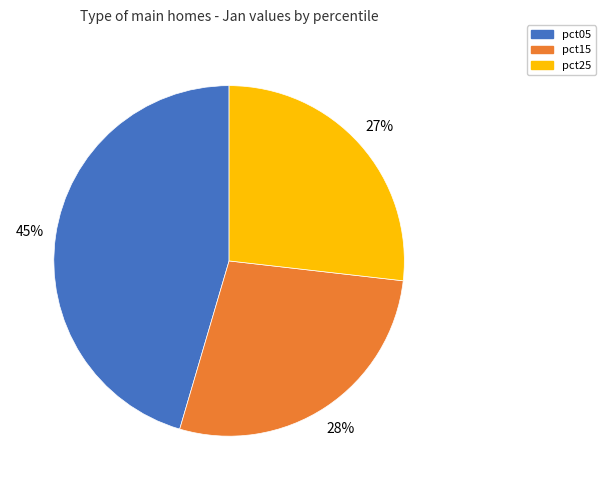

Between pct15 and pct05, which is larger?

pct05